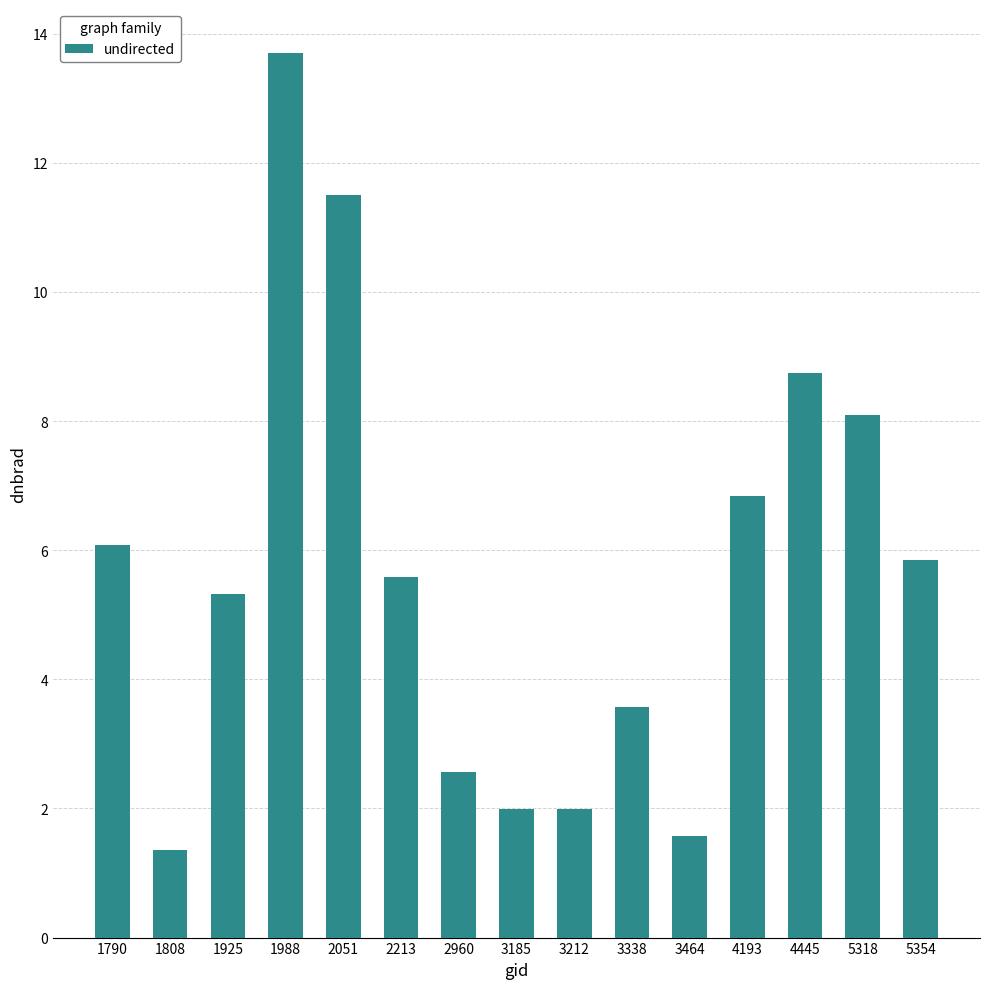

How many bars are there in total?

15